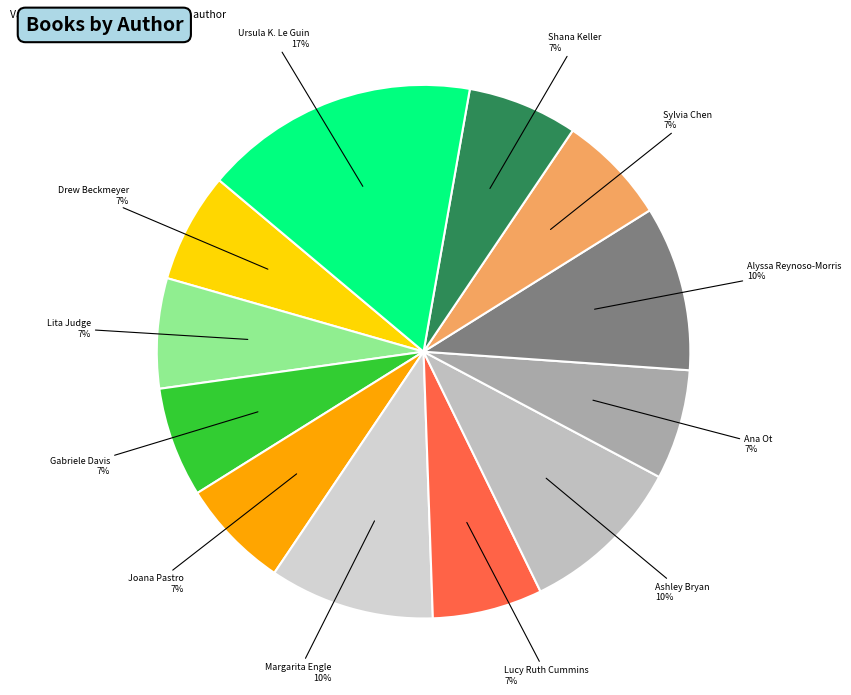

Combined, do Lita Judge and Drew Beckmeyer account for over 50%?

No